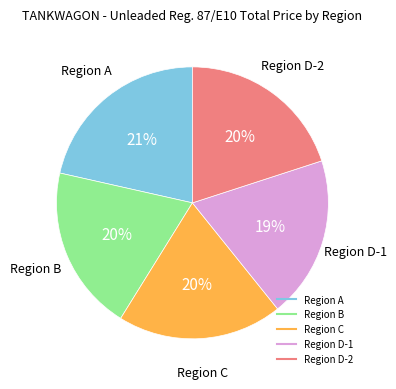

To the nearest percent, what percentage of the pie is Region C?

20%